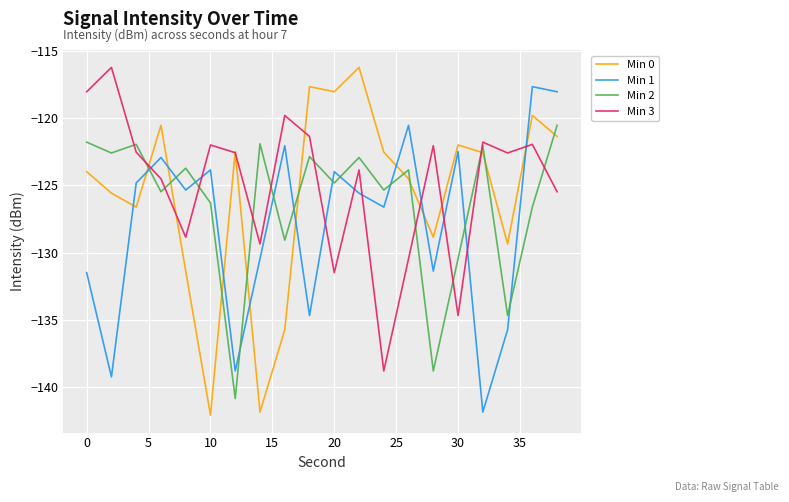

How many times do Min 3 and Min 1 cross each other?

9